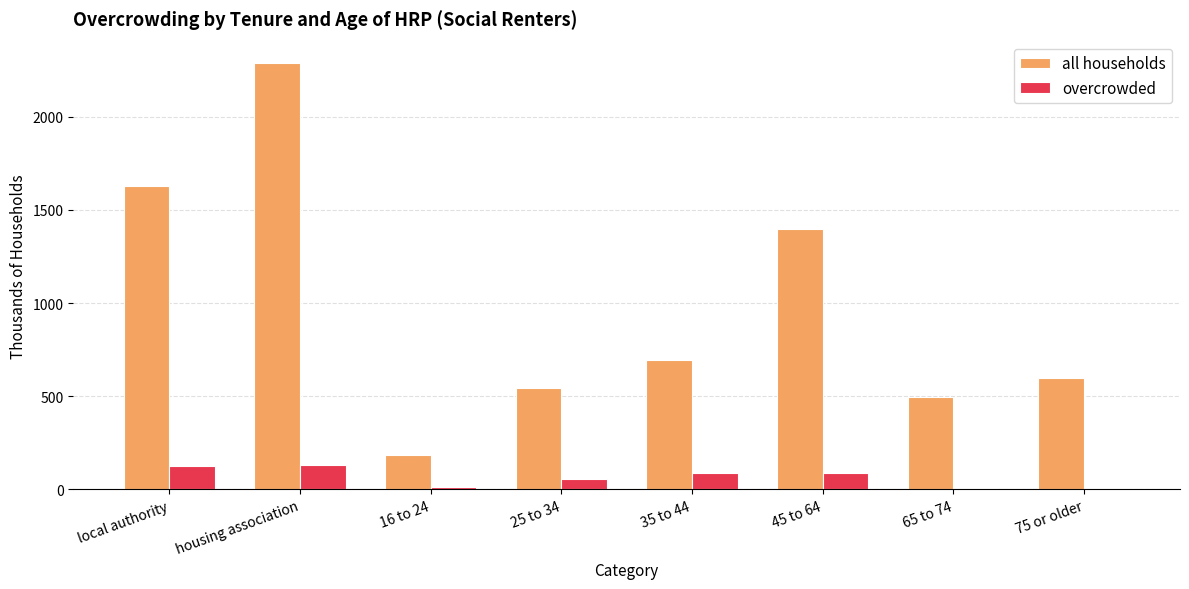

What is the sum of the overcrowded values at 75 or older and 45 to 64?

94.4